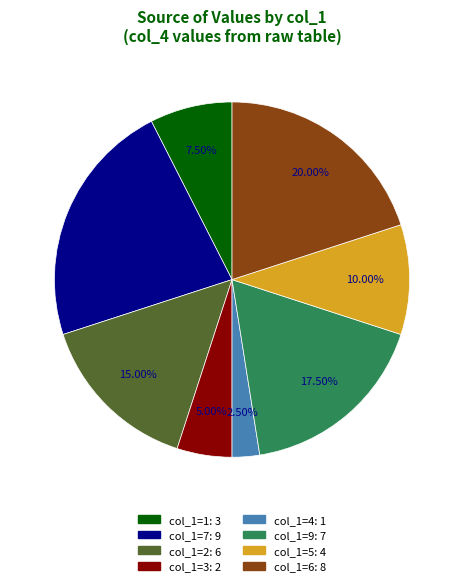

Count the number of slices in the pie.

8